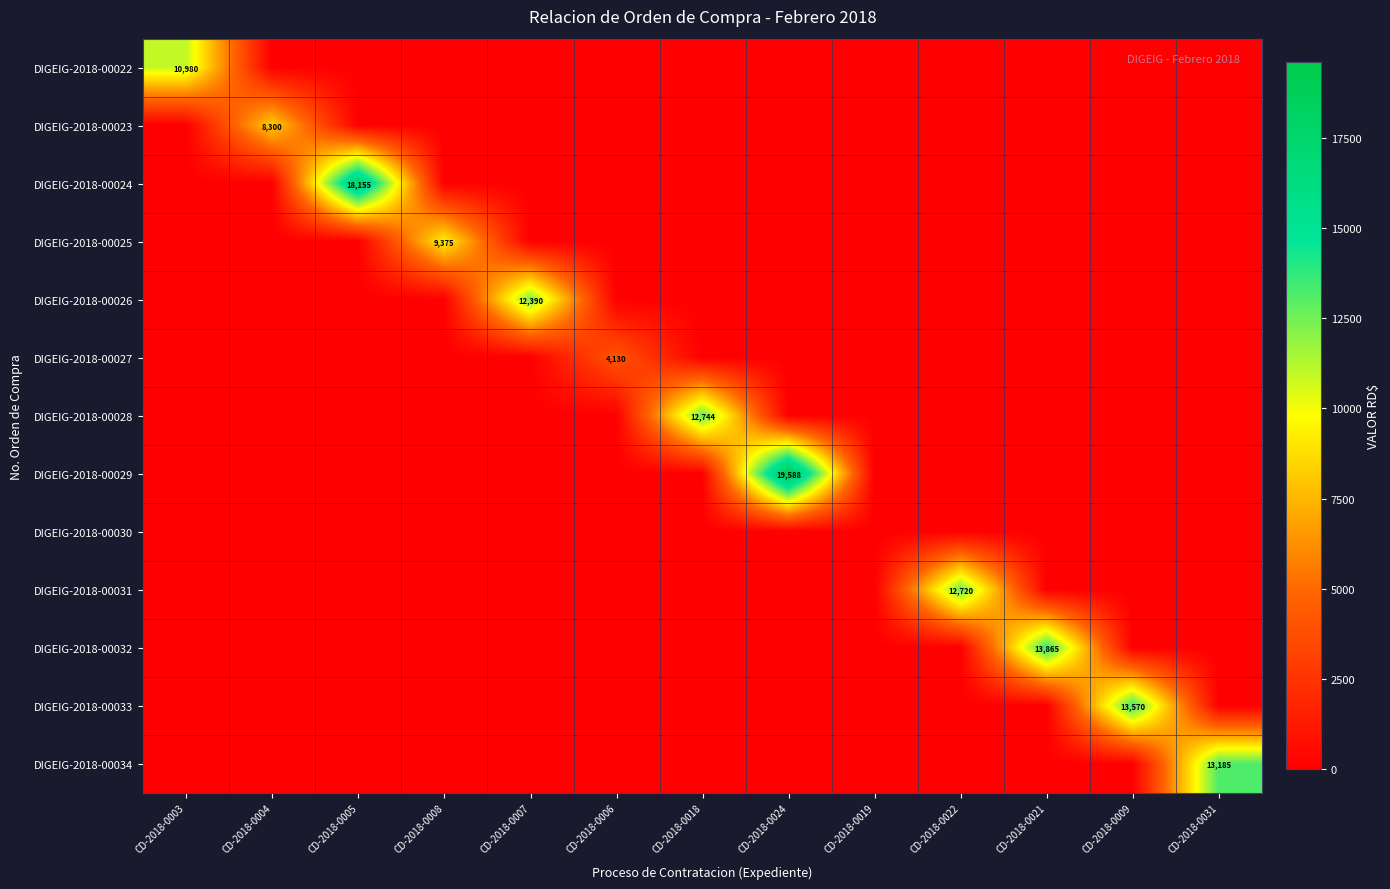

The value of DIGEIG-2018-00025 at CD-2018-0018 is -3625.9. True or false?

False